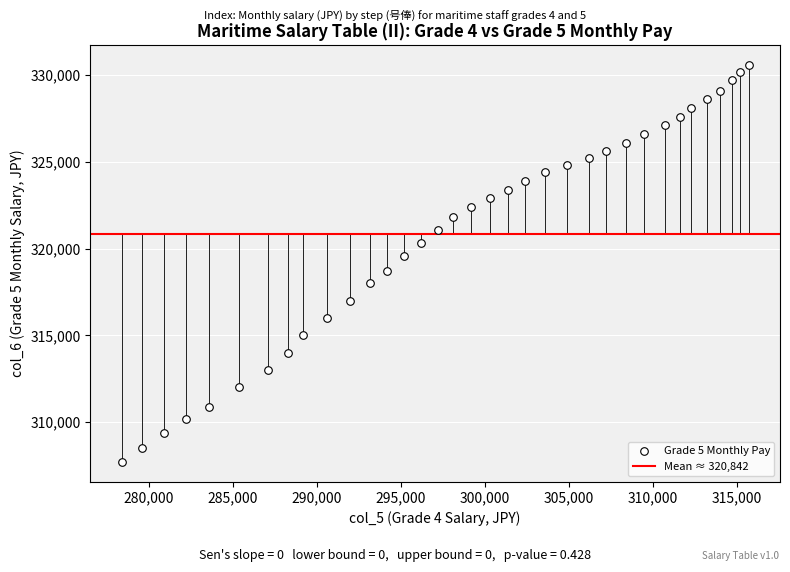

What is the range of Y values (max minus min)?

22900